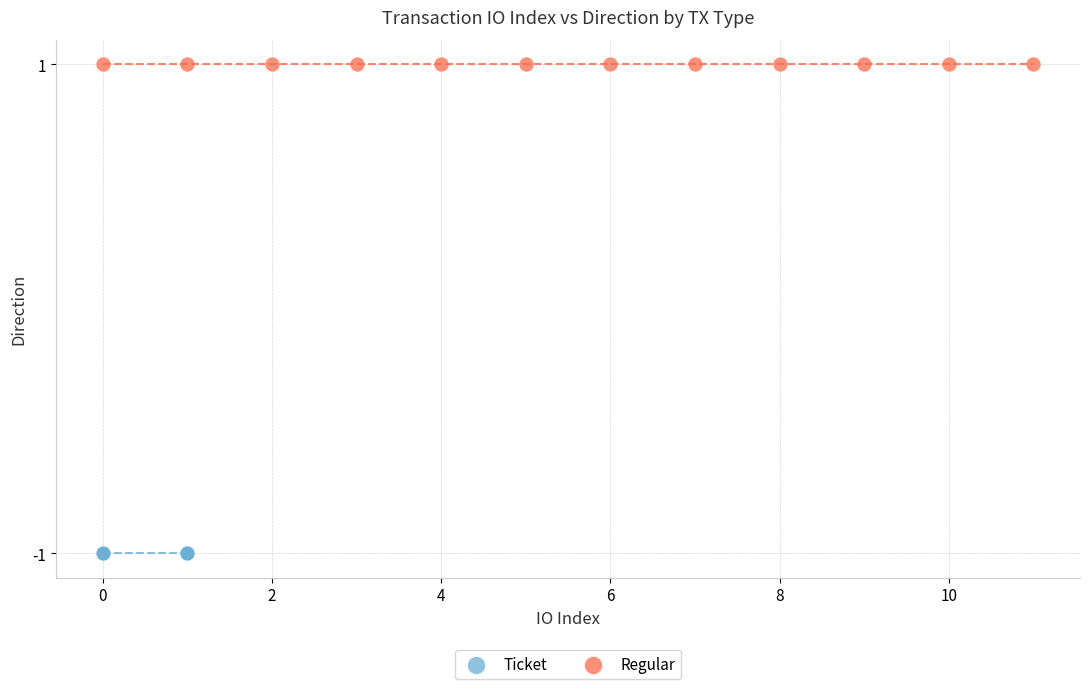

Which series contains the lowest Y value?

Ticket